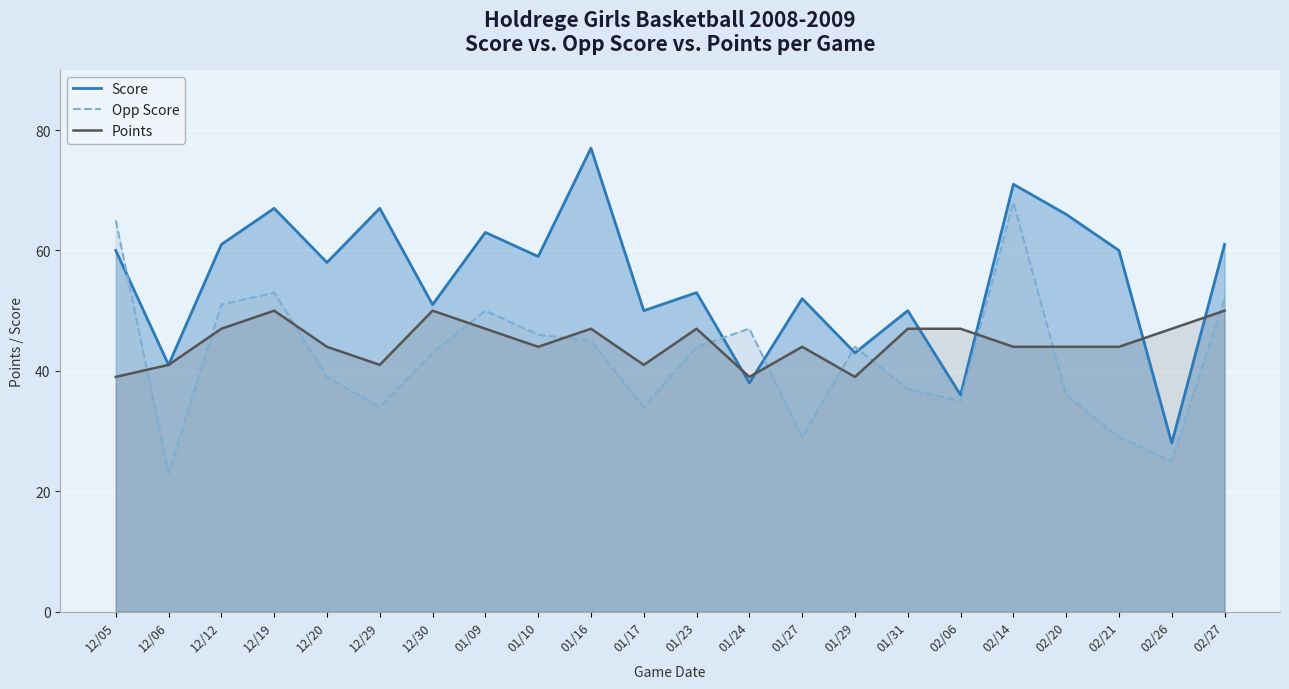

True or false: Opp Score and Points cross at least once.

True